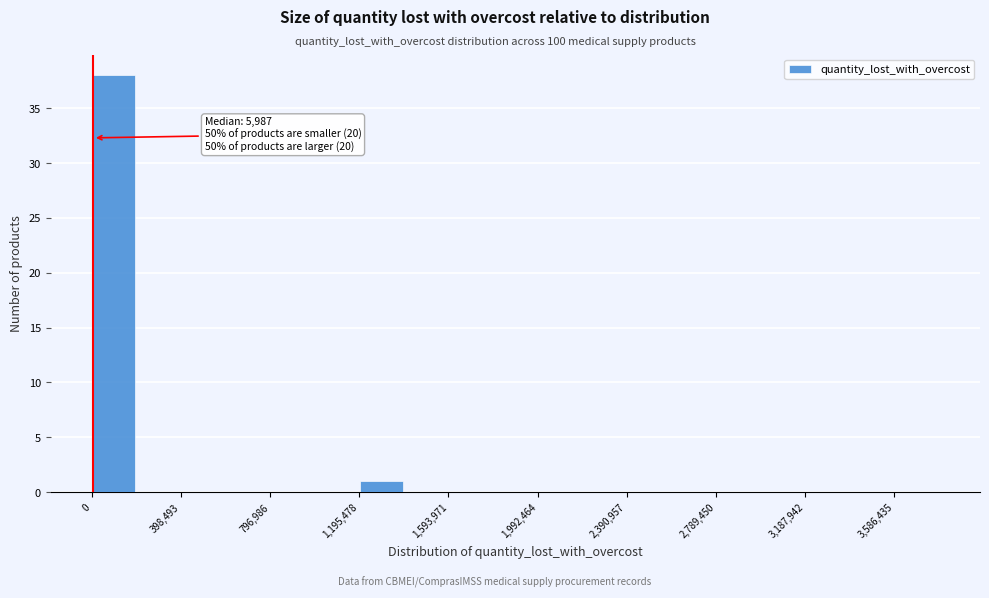

Around what value on the x-axis is the tallest bar? Give the approximate position of its centre, as read against the axis.

100000